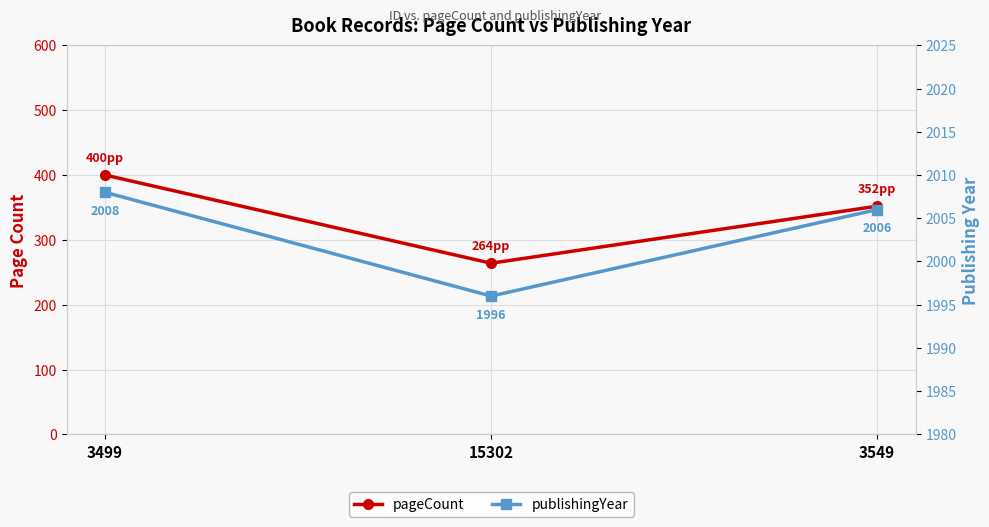

At which label does publishingYear reach its minimum?

15302